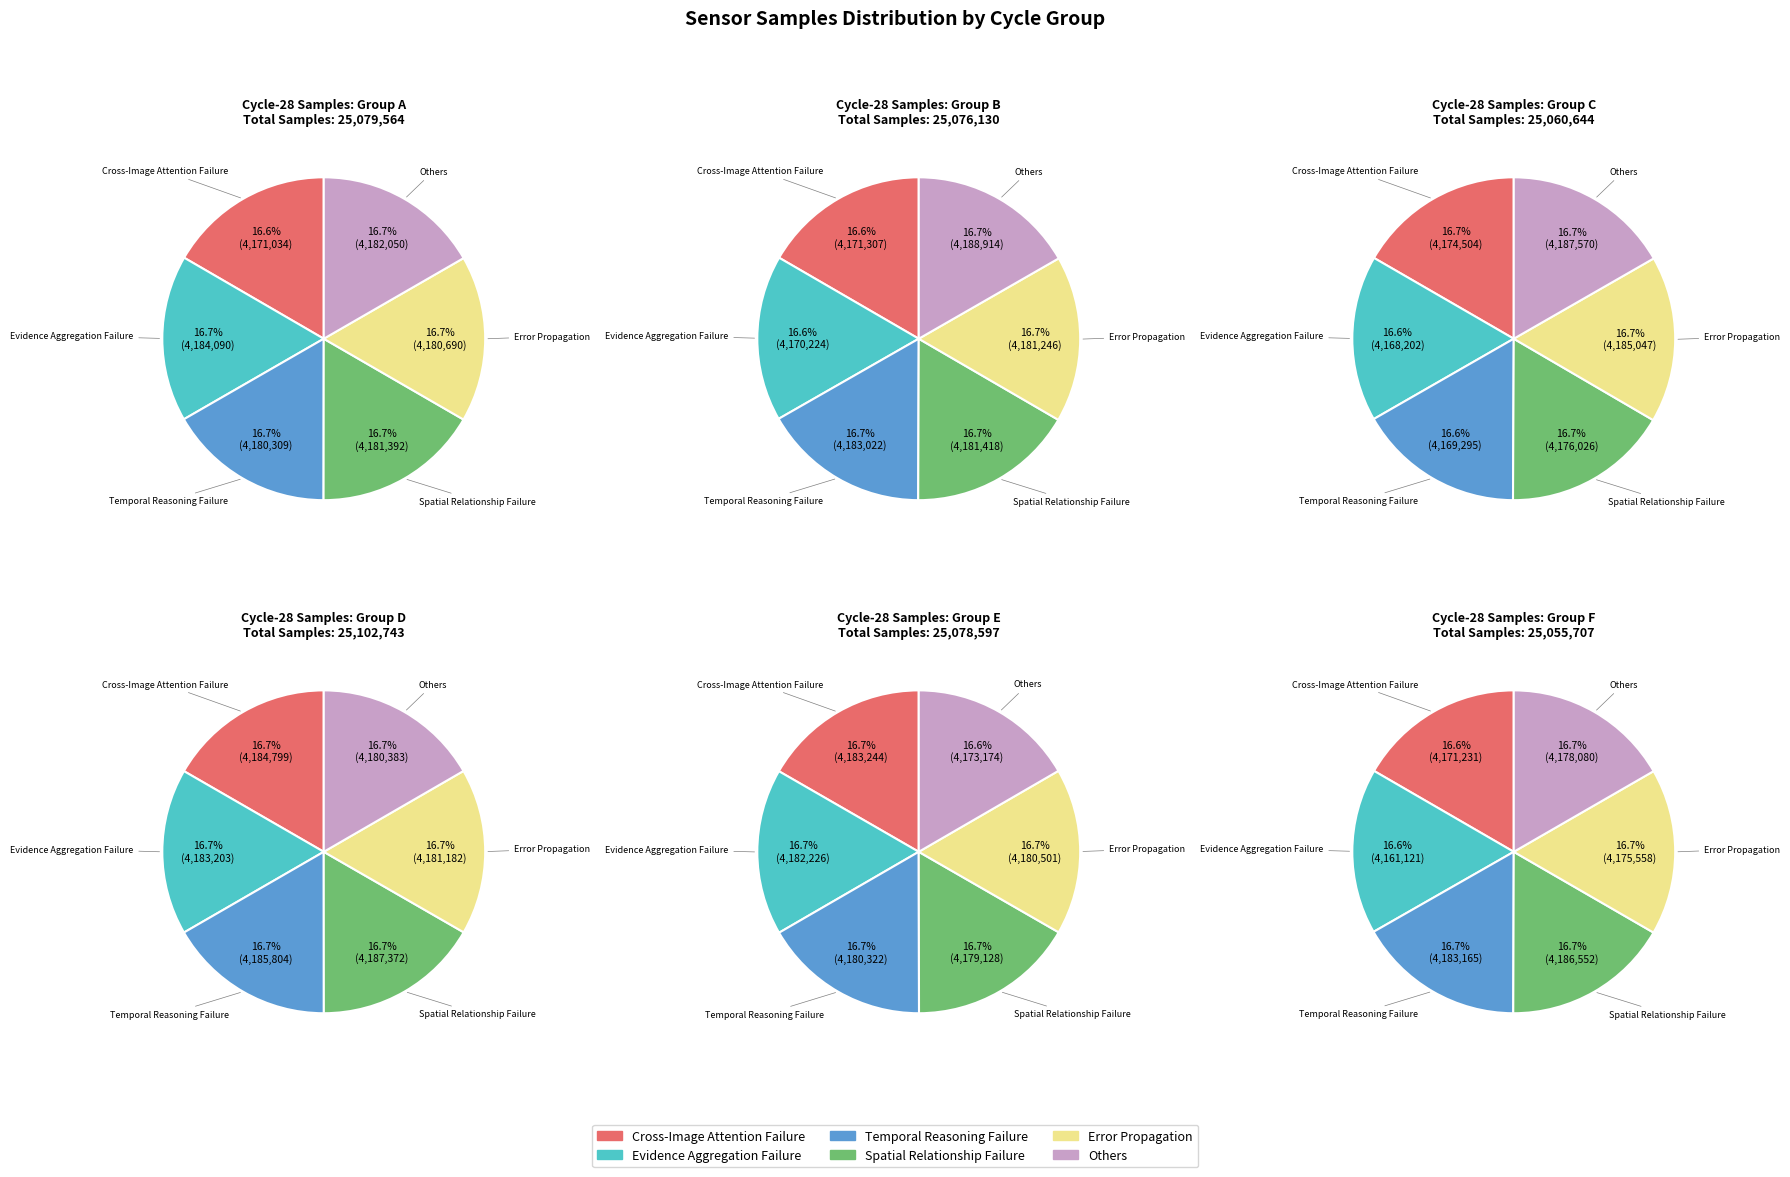

Approximately how many times larger is the value at 39 compared to 34?

1.0